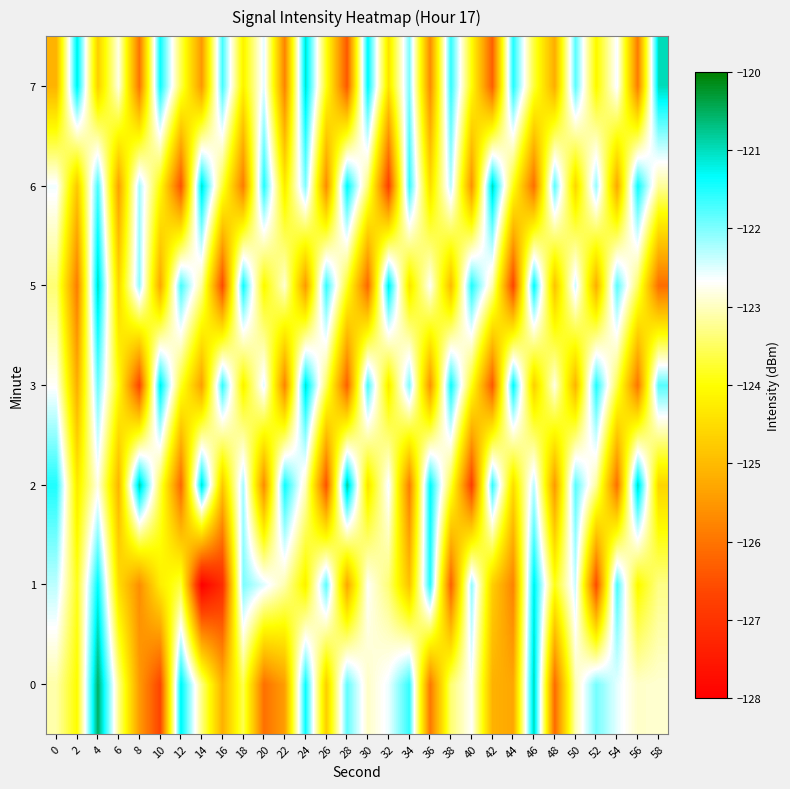

Reading right to left, list all the values displayed in this chart.

0: 58=-122.9	56=-123.0	54=-122.5	52=-121.9	50=-123.1	48=-126.1	46=-121.0	44=-125.3	42=-125.1	40=-122.7	38=-123.4	36=-126.0	34=-121.6	32=-122.6	30=-123.0	28=-121.8	26=-124.7	24=-121.4	22=-125.4	20=-126.1	18=-123.6	16=-125.2	14=-123.3	12=-121.3	10=-126.7	8=-125.5	6=-123.3	4=-120.5	2=-124.0	0=-123.1
1: 58=-123.3	56=-124.1	54=-121.7	52=-126.6	50=-122.4	48=-123.9	46=-121.2	44=-125.8	42=-124.7	40=-122.1	38=-126.3	36=-121.5	34=-124.9	32=-123.4	30=-122.7	28=-125.3	26=-121.8	24=-124.2	22=-123.1	20=-122.5	18=-122.0	16=-127.1	14=-128.0	12=-123.7	10=-124.3	8=-125.6	6=-124.5	4=-121.3	2=-123.9	0=-122.3
2: 58=-124.6	56=-121.0	54=-126.1	52=-123.2	50=-121.8	48=-125.5	46=-122.3	44=-124.5	42=-121.6	40=-126.8	38=-123.7	36=-121.3	34=-125.9	32=-122.6	30=-124.4	28=-120.8	26=-126.5	24=-123.0	22=-121.4	20=-125.7	18=-122.2	16=-124.8	14=-121.1	12=-126.2	10=-123.6	8=-120.9	6=-125.1	4=-122.8	2=-124.3	0=-121.5
3: 58=-121.8	56=-126.0	54=-123.6	52=-121.5	50=-125.1	48=-122.8	46=-124.7	44=-121.3	42=-126.4	40=-123.9	38=-121.4	36=-125.6	34=-122.0	32=-124.3	30=-121.7	28=-126.3	26=-123.5	24=-121.1	22=-125.8	20=-122.5	18=-124.2	16=-121.6	14=-125.4	12=-123.8	10=-121.2	8=-126.7	6=-124.0	4=-121.9	2=-125.2	0=-122.7
5: 58=-126.1	56=-123.5	54=-121.8	52=-125.2	50=-122.4	48=-124.9	46=-121.3	44=-126.7	42=-123.1	40=-121.5	38=-125.0	36=-122.7	34=-124.4	32=-121.2	30=-126.2	28=-123.8	26=-121.6	24=-125.5	22=-122.9	20=-124.1	18=-121.4	16=-126.6	14=-123.2	12=-121.7	10=-125.3	8=-122.1	6=-124.6	4=-121.0	2=-125.9	0=-123.4
6: 58=-123.2	56=-121.4	54=-125.3	52=-122.1	50=-124.6	48=-121.8	46=-126.1	44=-123.9	42=-121.0	40=-125.6	38=-122.3	36=-124.5	34=-121.6	32=-126.8	30=-123.4	28=-121.3	26=-125.7	24=-122.0	22=-124.3	20=-121.5	18=-125.9	16=-123.7	14=-121.1	12=-126.5	10=-124.0	8=-122.2	6=-125.4	4=-121.7	2=-124.8	0=-122.6
7: 58=-121.0	56=-125.9	54=-122.6	52=-124.1	50=-121.8	48=-125.2	46=-123.7	44=-121.5	42=-126.3	40=-124.0	38=-121.6	36=-125.7	34=-122.0	32=-124.4	30=-121.3	28=-126.4	26=-123.9	24=-121.1	22=-125.8	20=-122.5	18=-124.2	16=-121.7	14=-125.5	12=-123.6	10=-121.4	8=-126.0	6=-122.8	4=-124.7	2=-121.2	0=-125.1